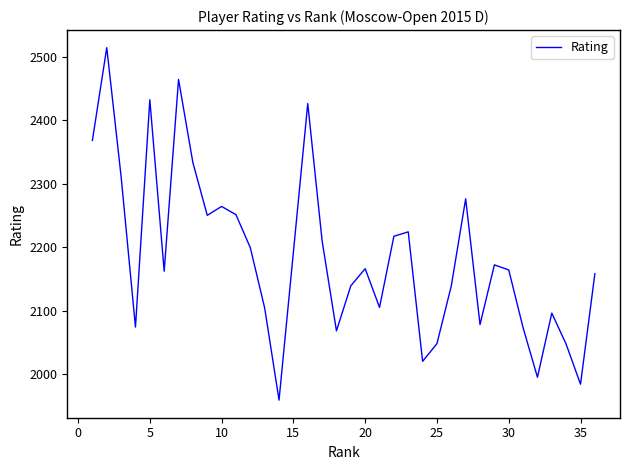

How many lines are shown in the chart?

1